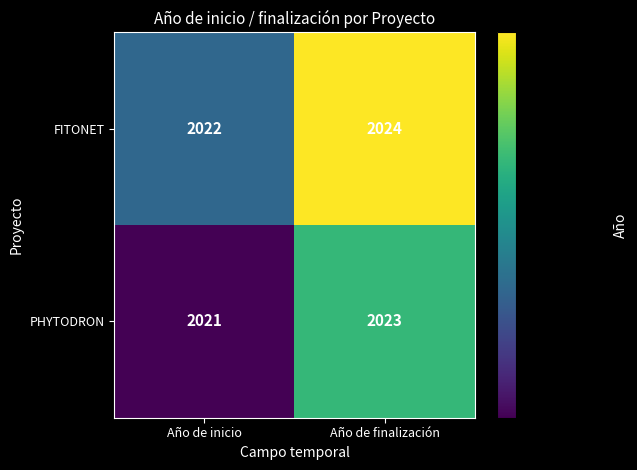

What is the highest value of the FITONET series?

2024